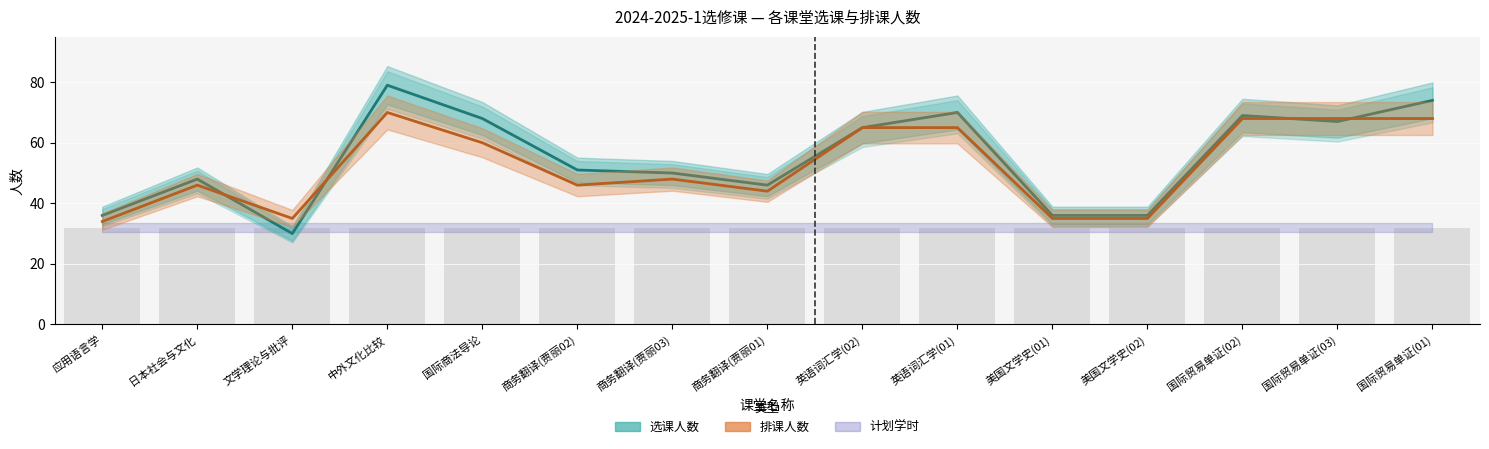

Rank the categories by 计划学时 value from lowest to highest.

应用语言学, 日本社会与文化, 文学理论与批评, 中外文化比较, 国际商法导论, 商务翻译(贾丽02), 商务翻译(贾丽03), 商务翻译(贾丽01), 英语词汇学(02), 英语词汇学(01), 美国文学史(01), 美国文学史(02), 国际贸易单证(02), 国际贸易单证(03), 国际贸易单证(01)